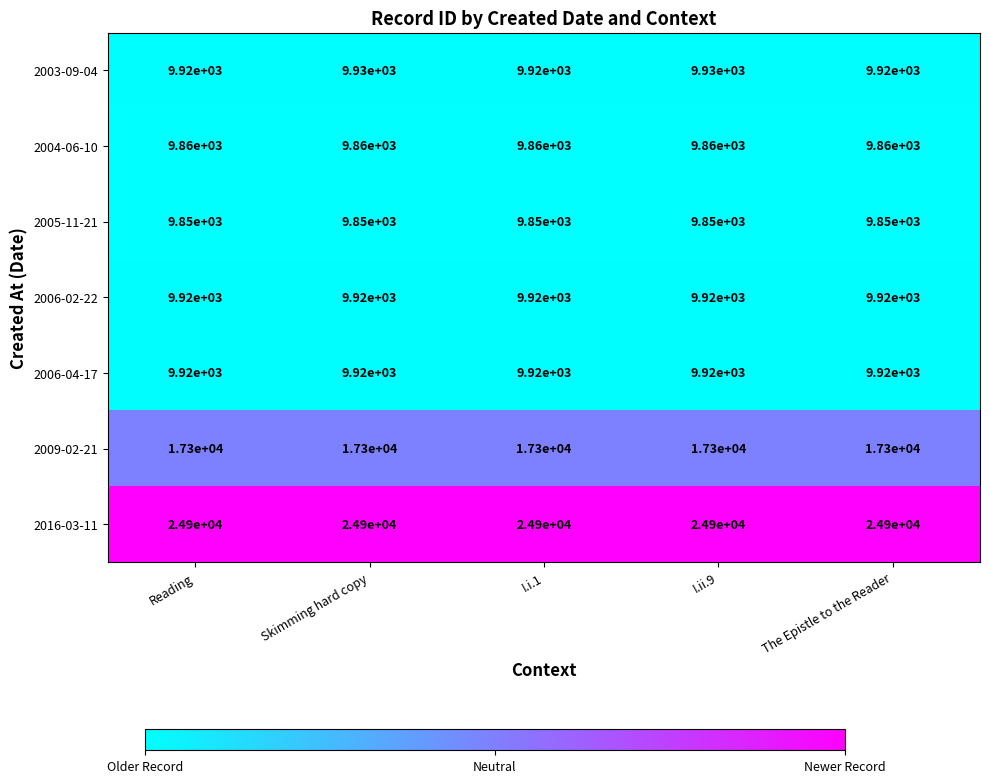

What is the greatest value displayed?

24900